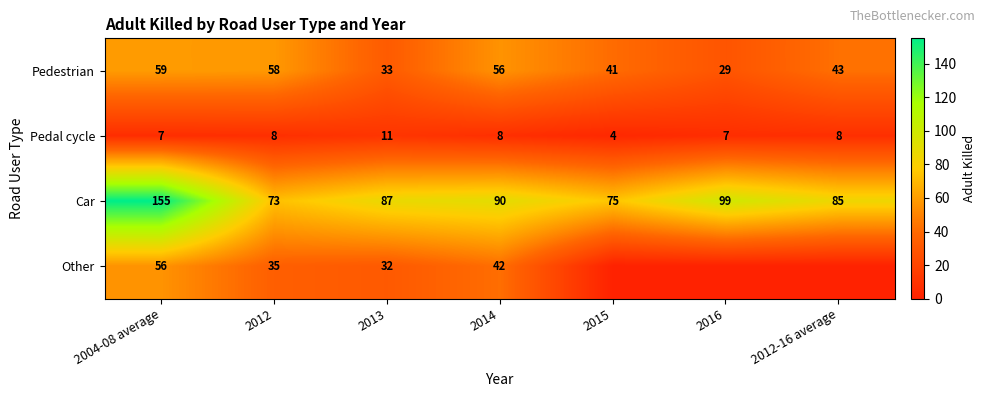

At which category is the sum across all series the highest?

2004-08 average